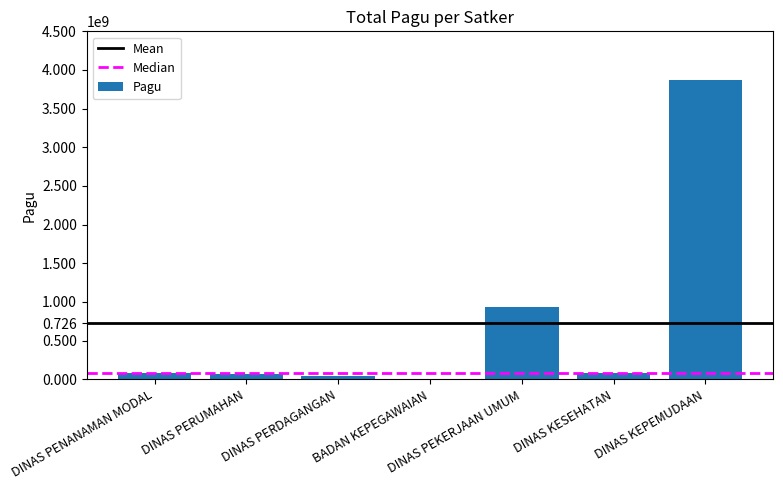

At which label is the value closest to 1937123206?

DINAS PEKERJAAN UMUM